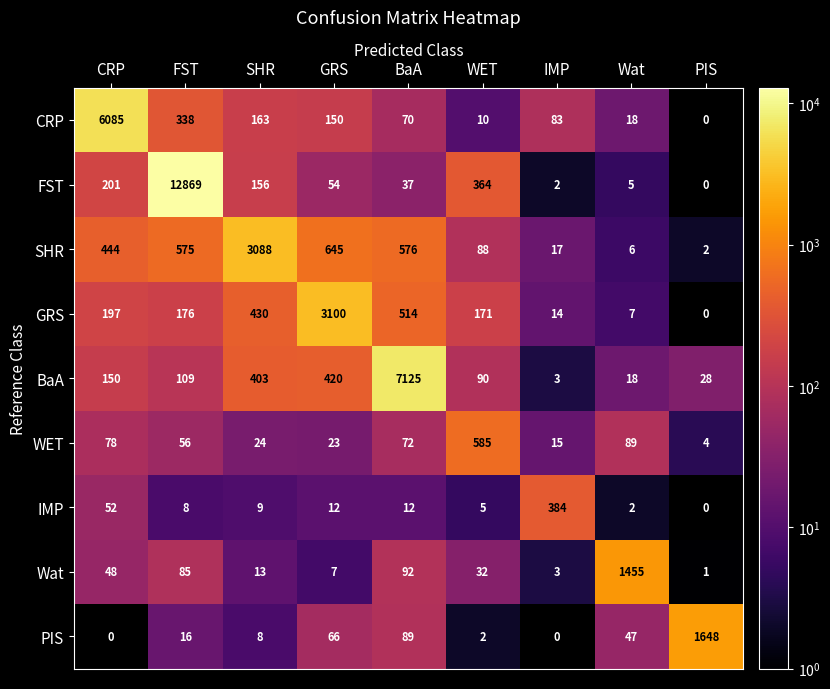

What is the difference between the maximum and minimum values in the PIS series?

1648